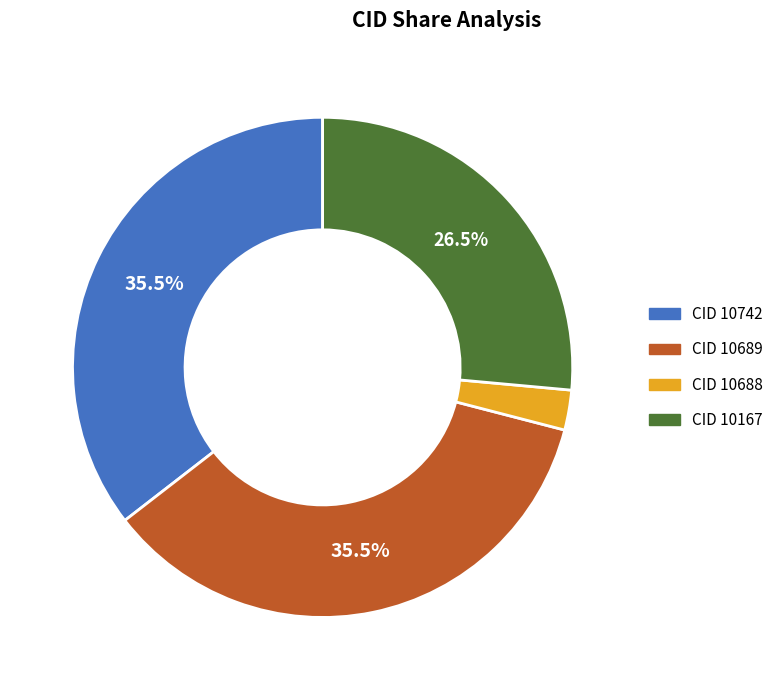

To the nearest percent, what percentage of the pie is 10167?

26%